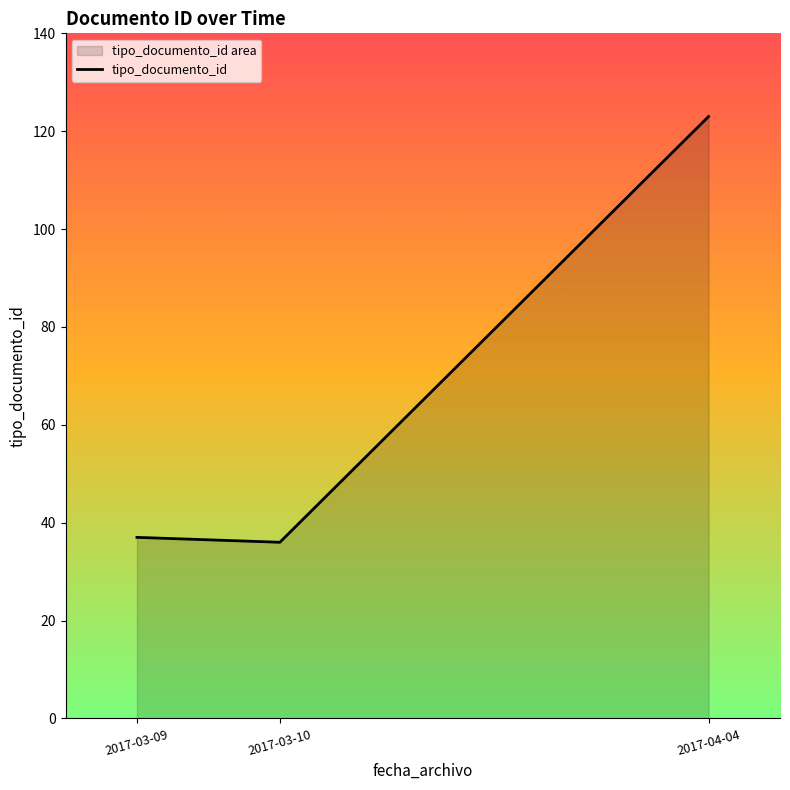

Reading left to right, transcribe all the data shown in this chart.

2017-03-09=37	2017-03-10=36	2017-04-04=123